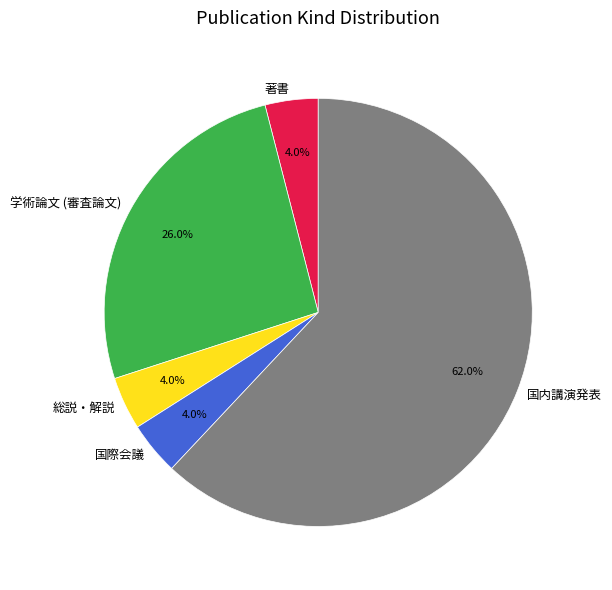

The 国際会議 slice represents 4% of the pie. True or false?

True